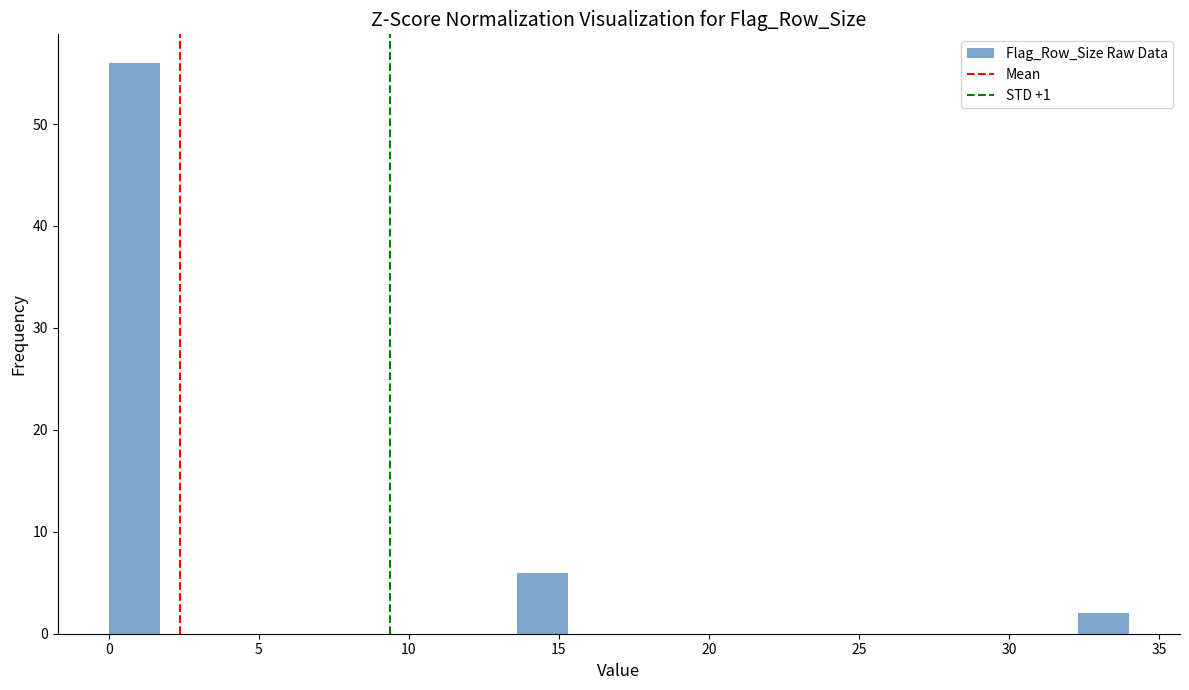

Read against the x-axis, roughly where is the centre of the tallest bar?

1.0